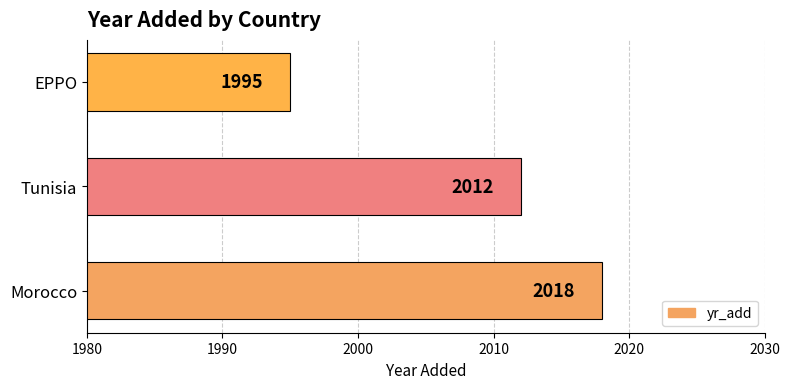

At which category does the chart reach its peak across all series?

Morocco